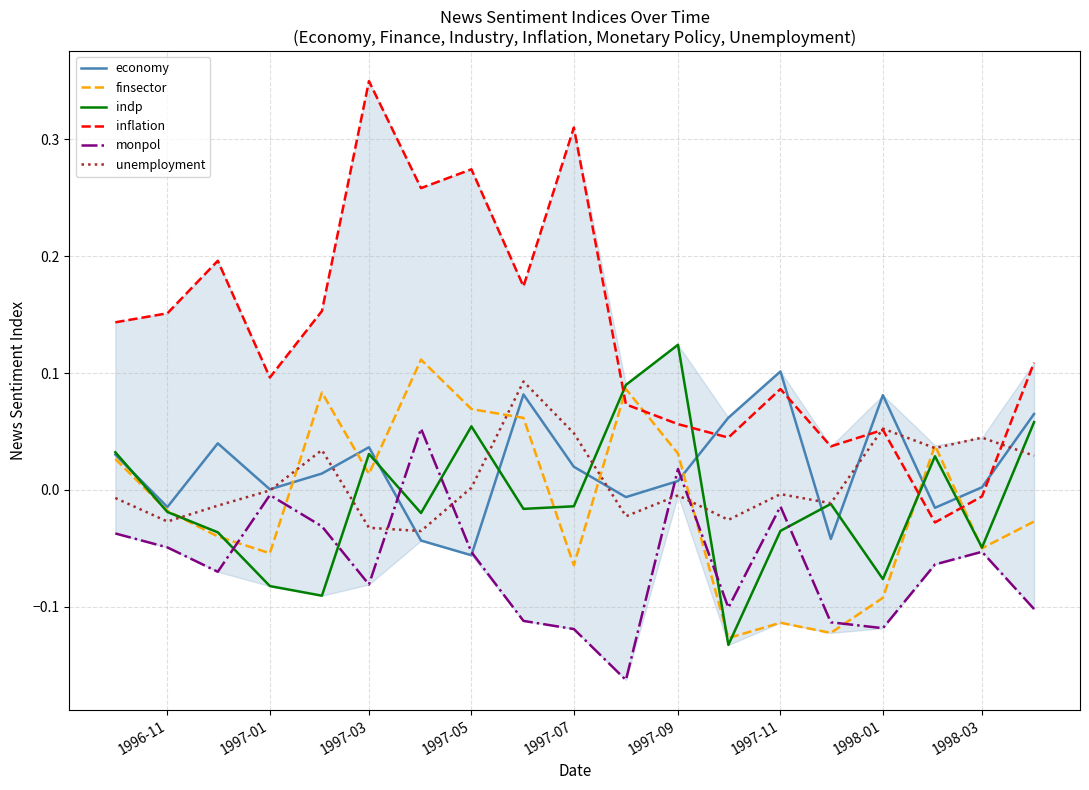

Which series has the largest range (max minus min)?

inflation